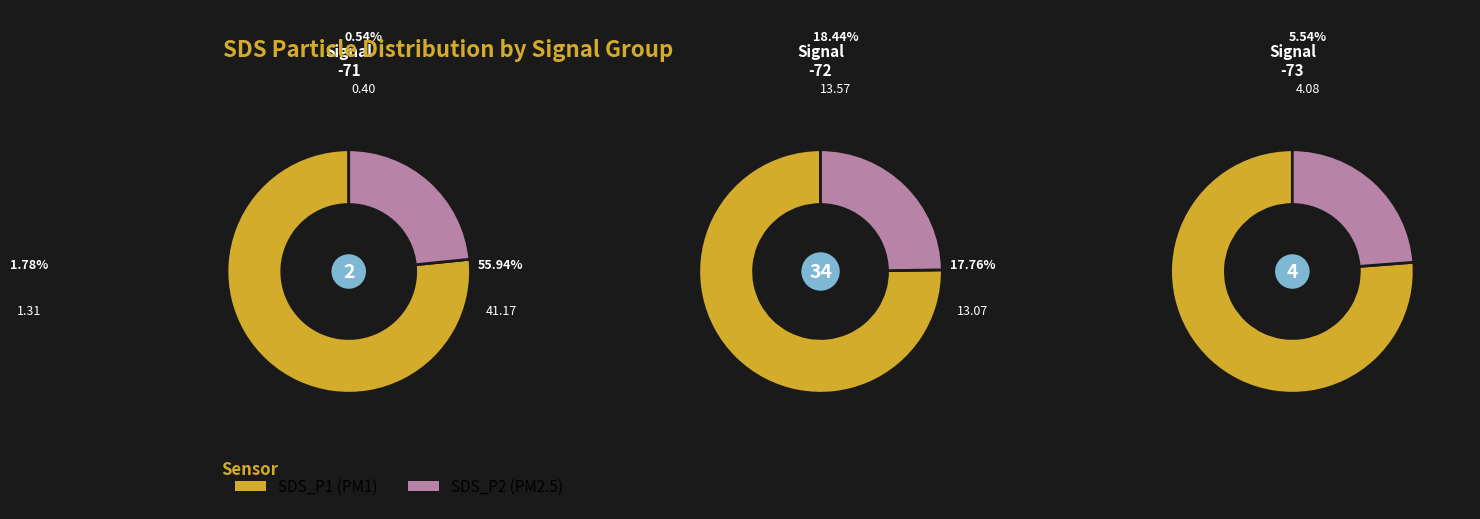

Rank the series by their average value, from highest to lowest.

SDS_P1, SDS_P2